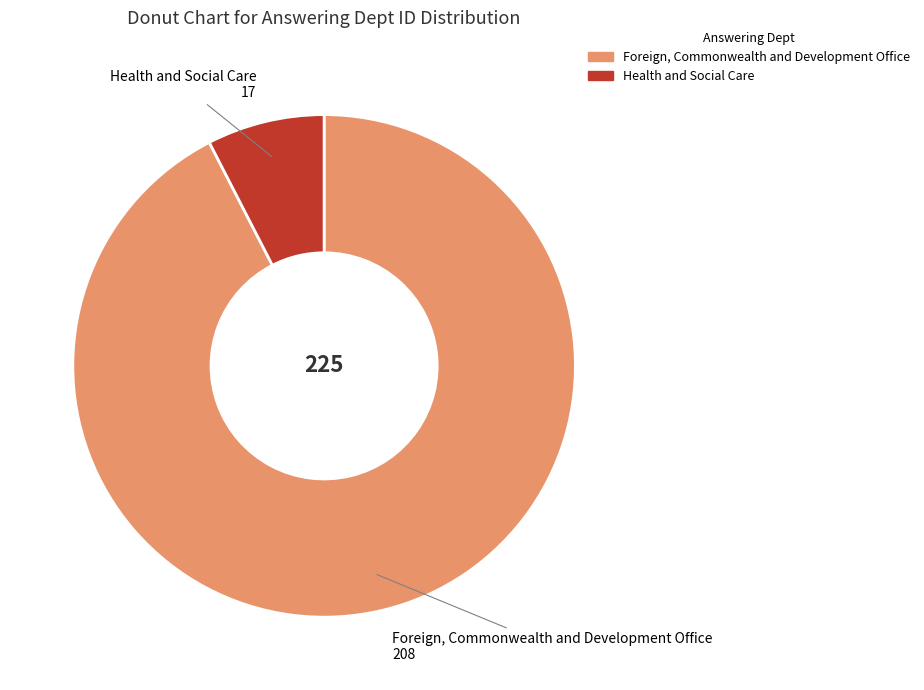

How many segments does this pie chart have?

2